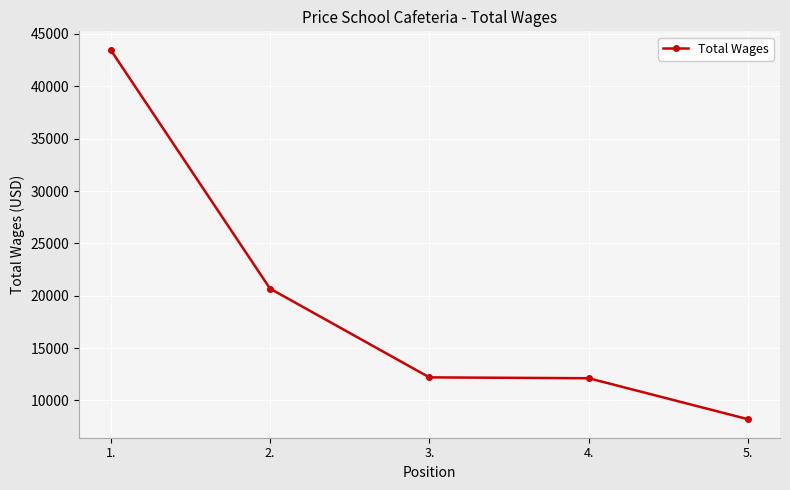

What is the average value?

19338